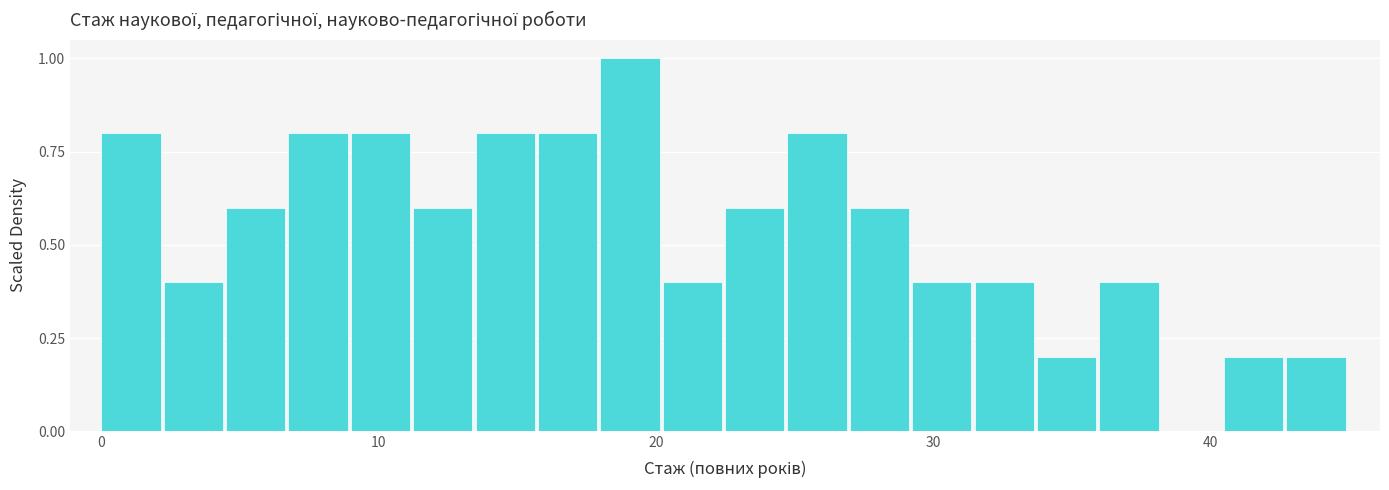

Around what value on the x-axis is the tallest bar? Give the approximate position of its centre, as read against the axis.

19